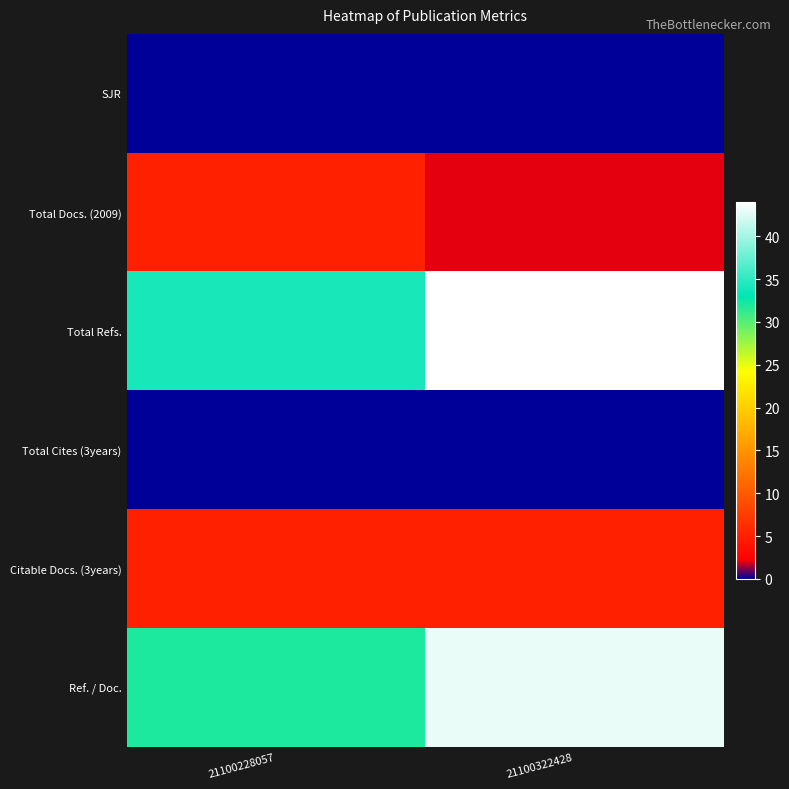

Rank the series by their maximum value, from highest to lowest.

Total Refs., Ref. / Doc., Total Docs. (2009), Citable Docs. (3years), SJR, Total Cites (3years)